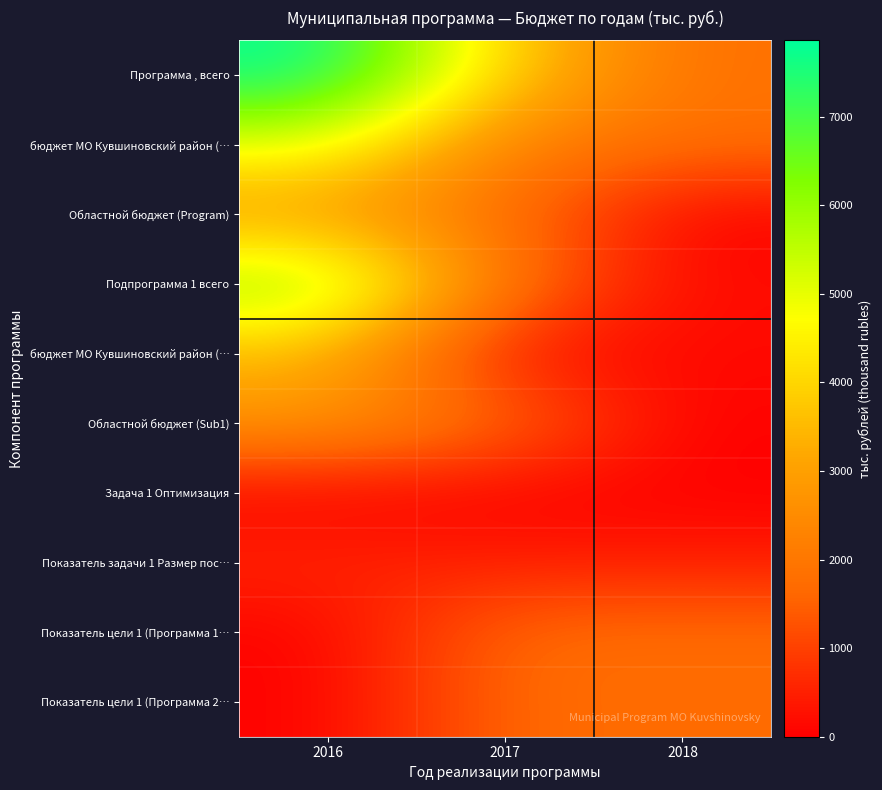

What is the difference between the highest and lowest values at 2016?

7863.0